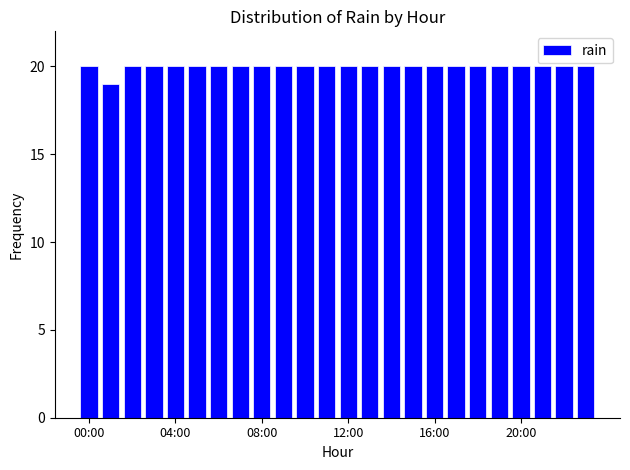

What is the smallest value displayed?

19